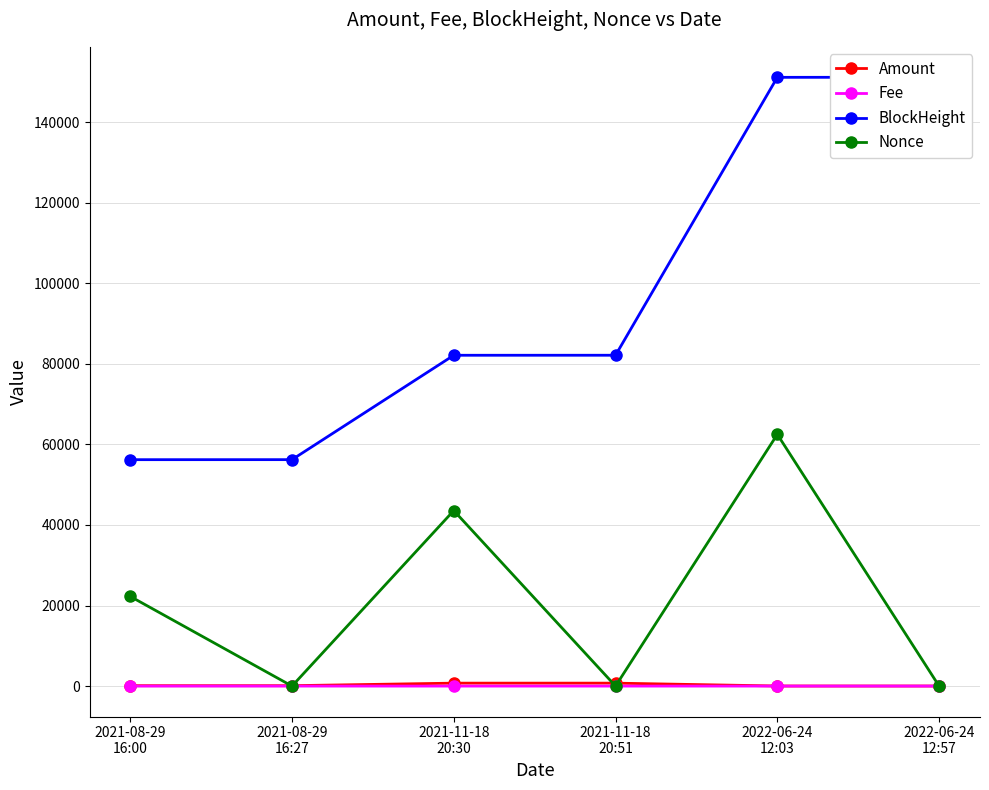

What is the greatest value displayed?

151160.0